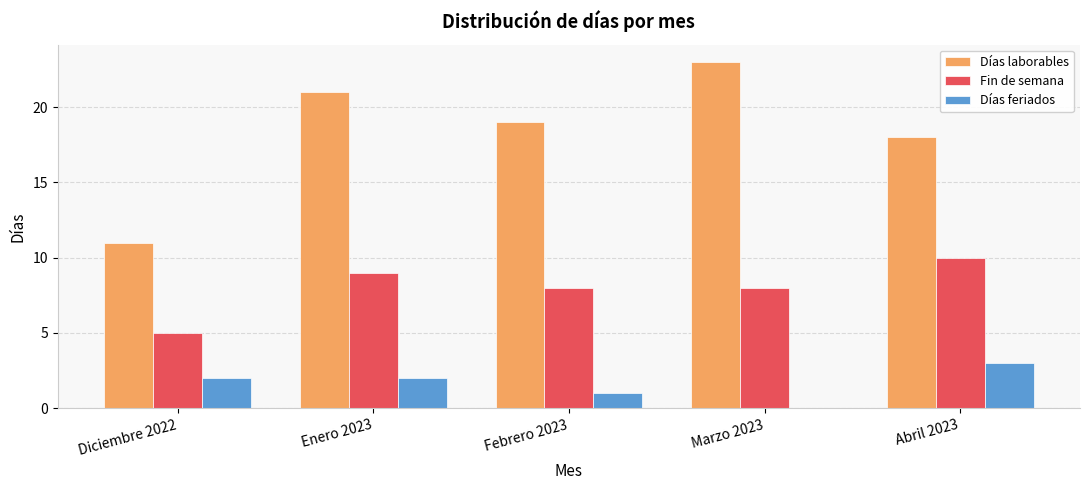

At which category does the chart reach its peak across all series?

Marzo 2023